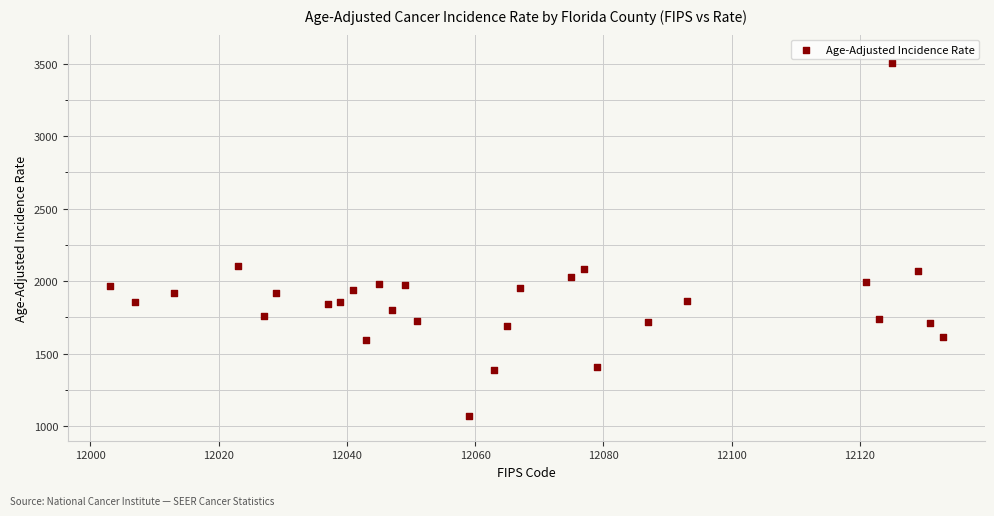

What is the range of Y values (max minus min)?

2429.2